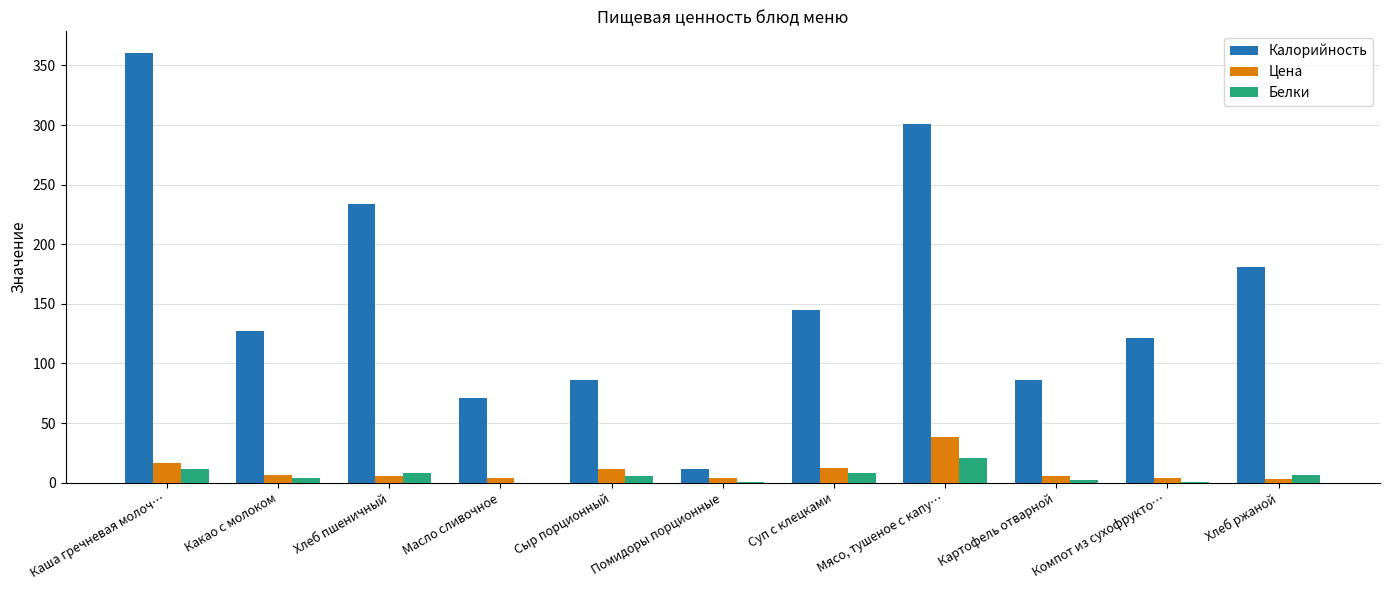

At which category is the sum across all series the highest?

Каша гречневая молоч…